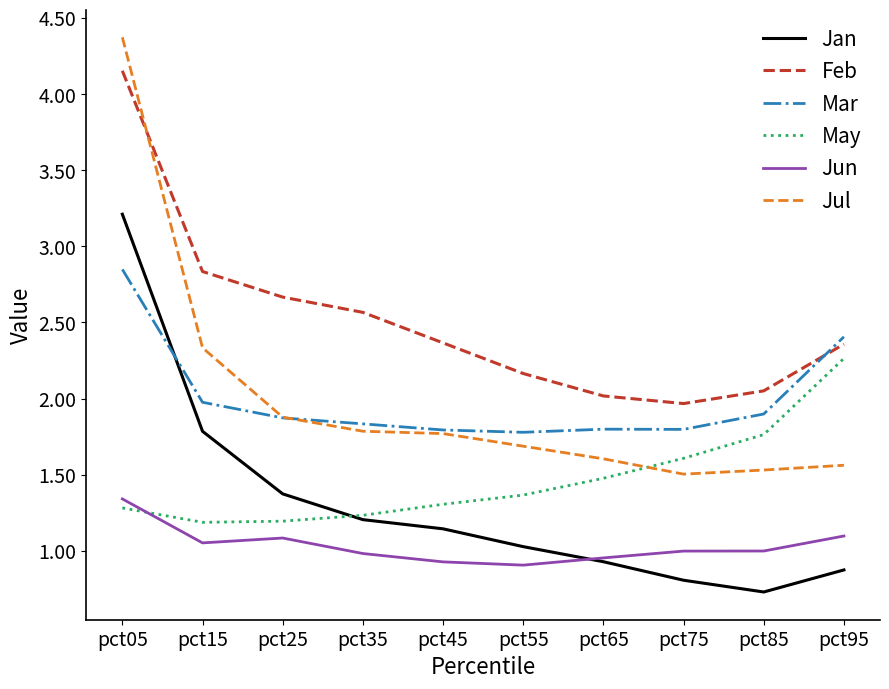

Between pct85 and pct95, which series saw the biggest shift?

Mar